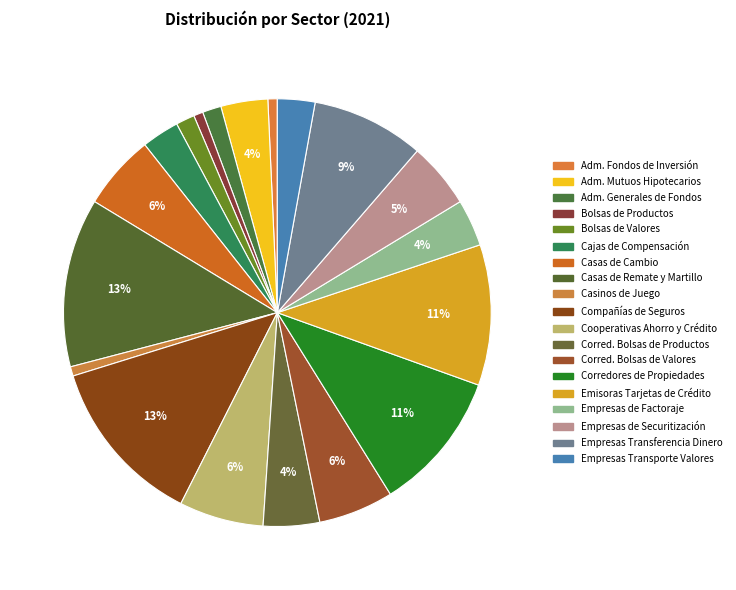

How many segments does this pie chart have?

19